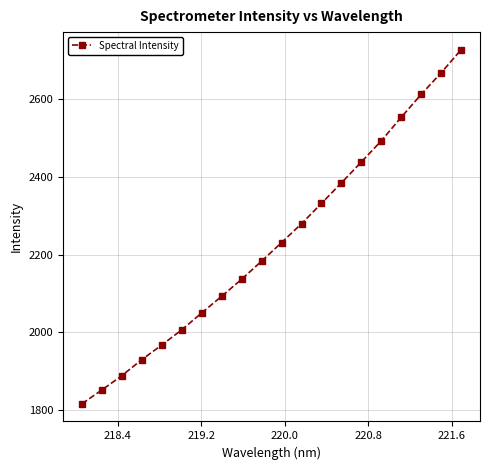

What is the difference between the second highest and minimum values?

852.6